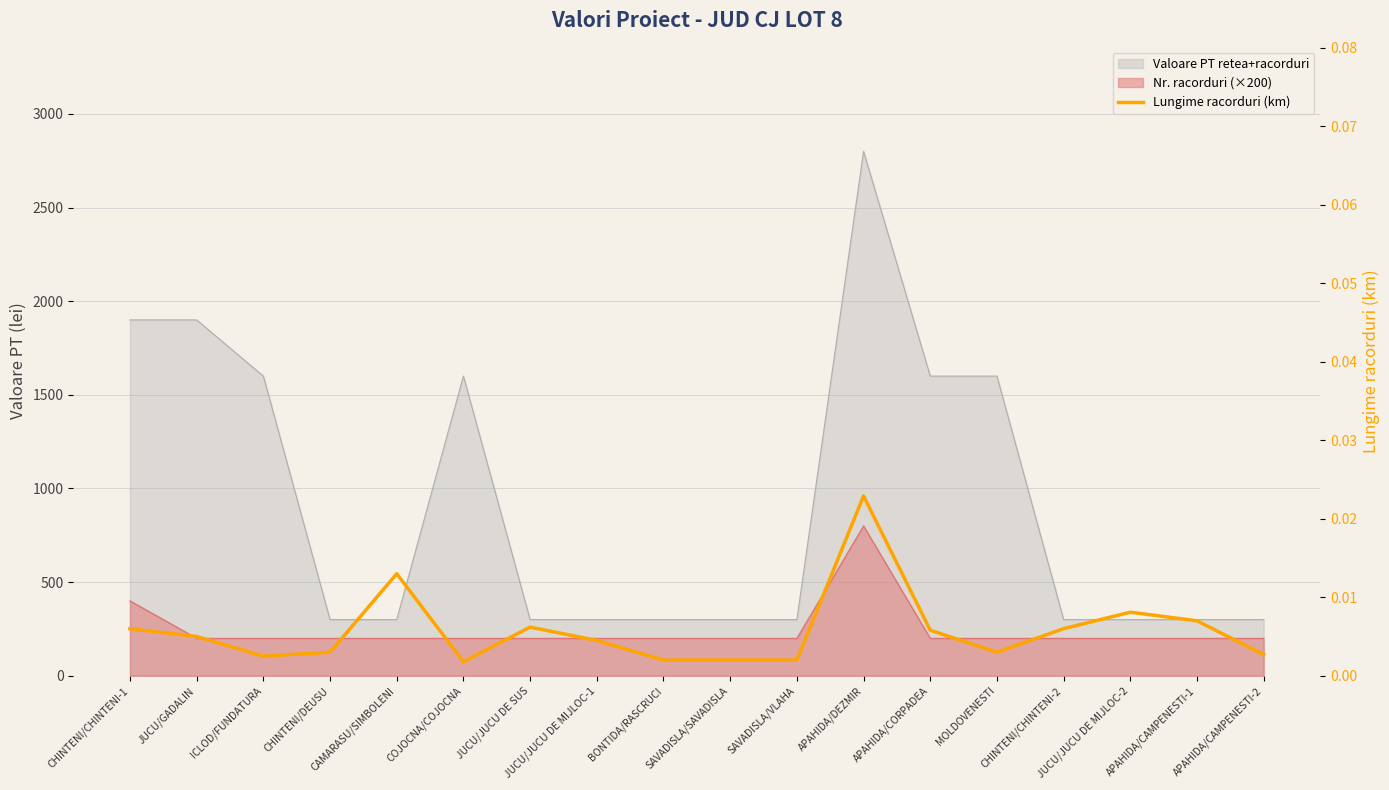

Which label corresponds to the largest value in the chart?

APAHIDA/DEZMIR